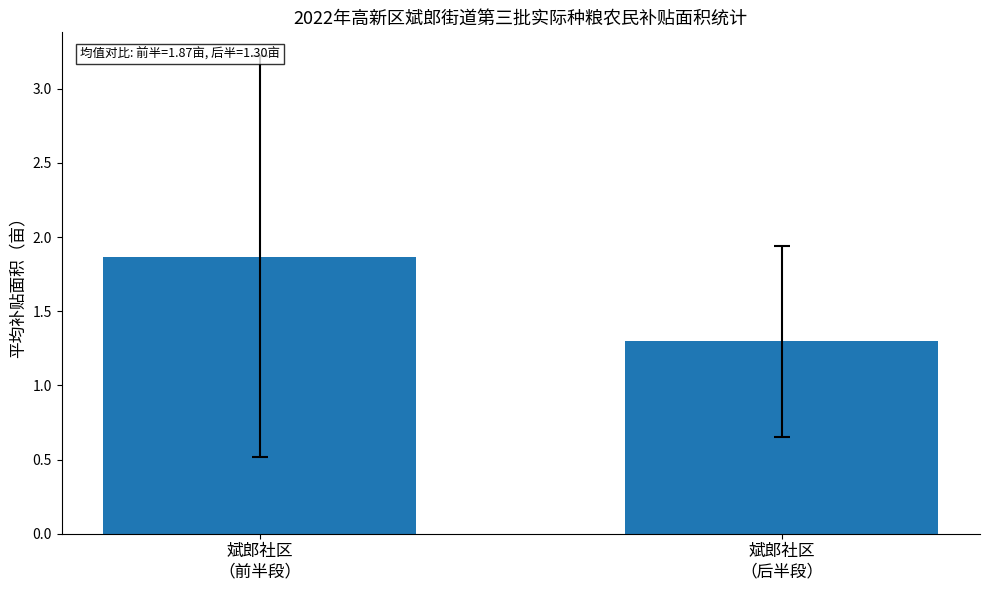

What is the difference between the values at 斌郎社区
（前半段） and 斌郎社区
（后半段）?

0.6